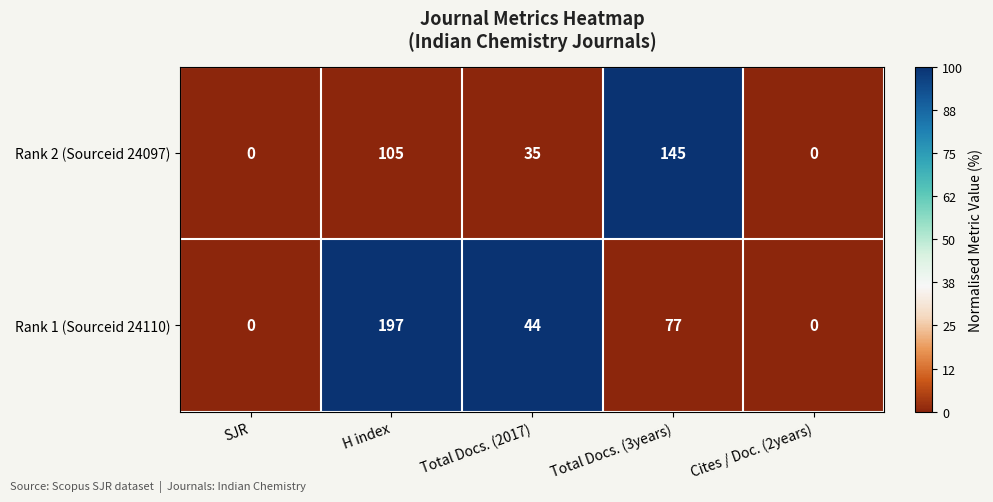

Which series changed the most between Total Docs. (2017) and Total Docs. (3years)?

Rank 2 (Sourceid 24097)